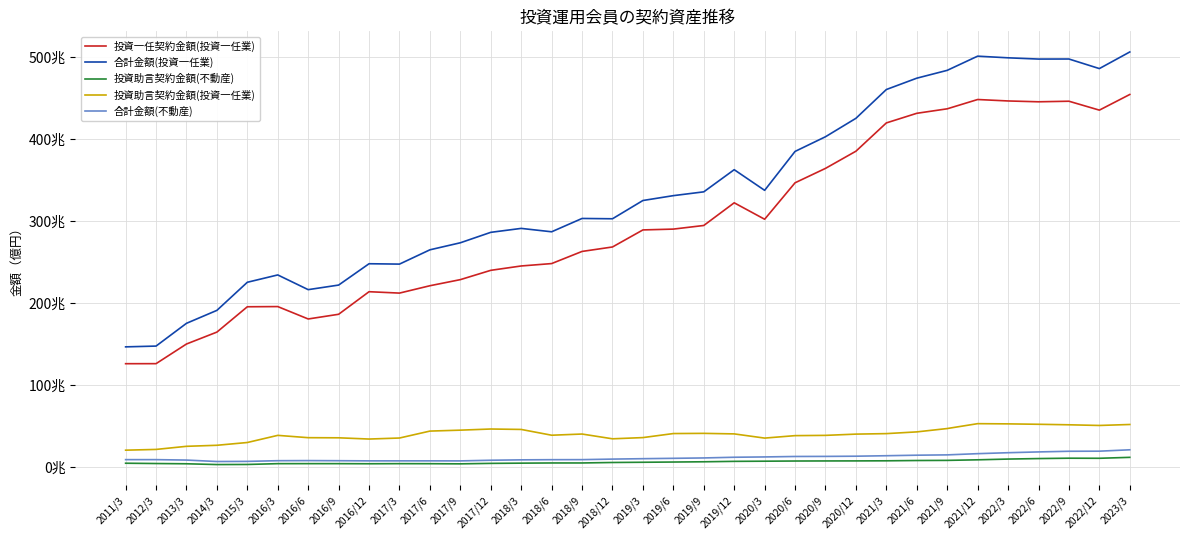

How many interior local peaks does the 合計金額(不動産) series have?

2